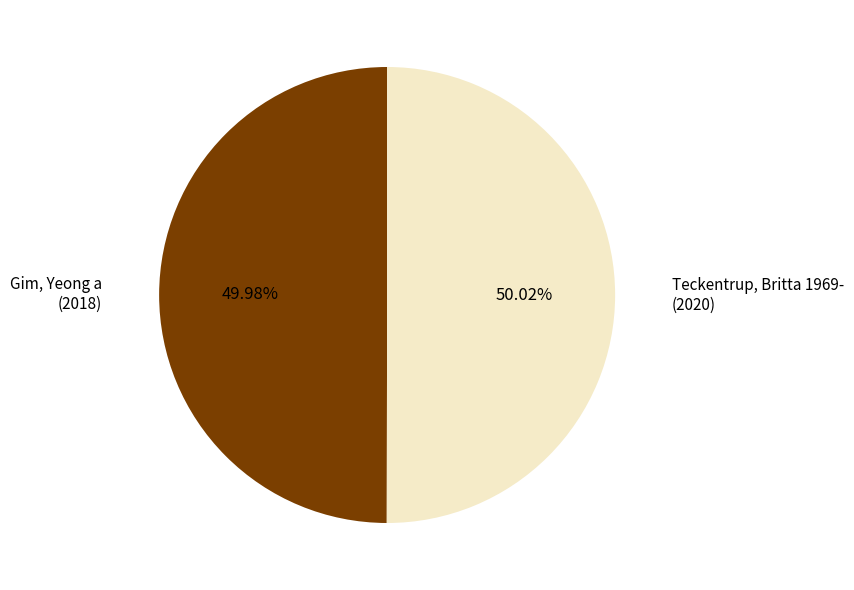

To the nearest percent, what percentage of the pie is Teckentrup, Britta 1969-?

50%